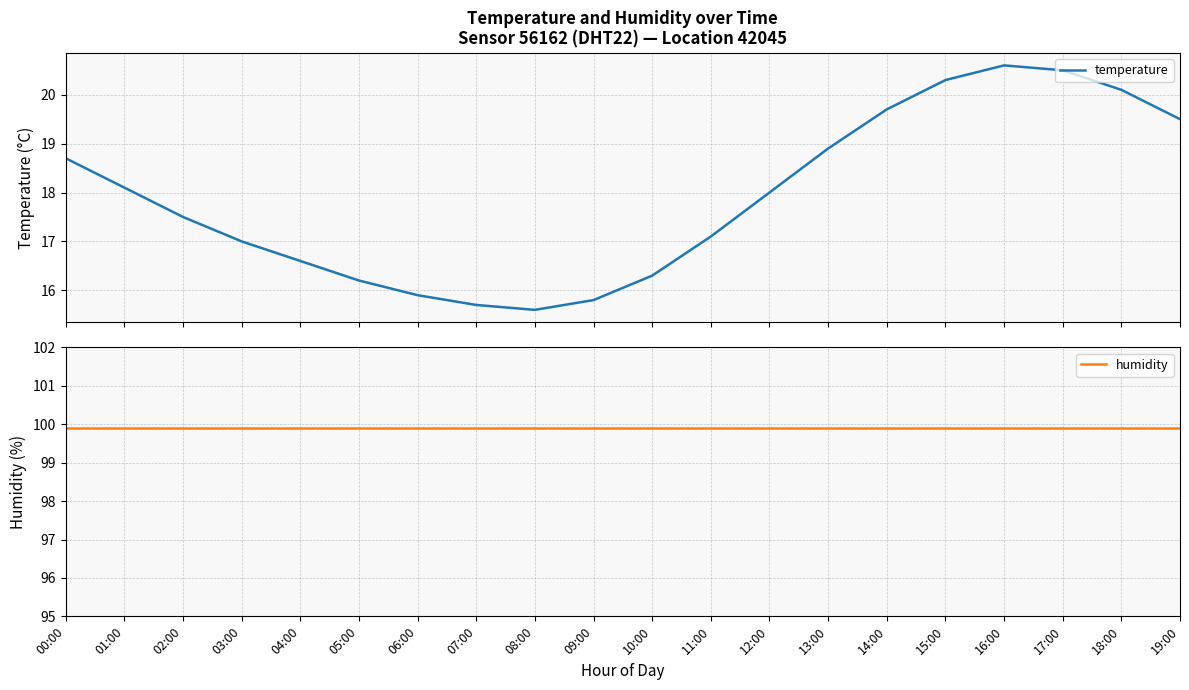

What is the sum of all temperature values?

358.1